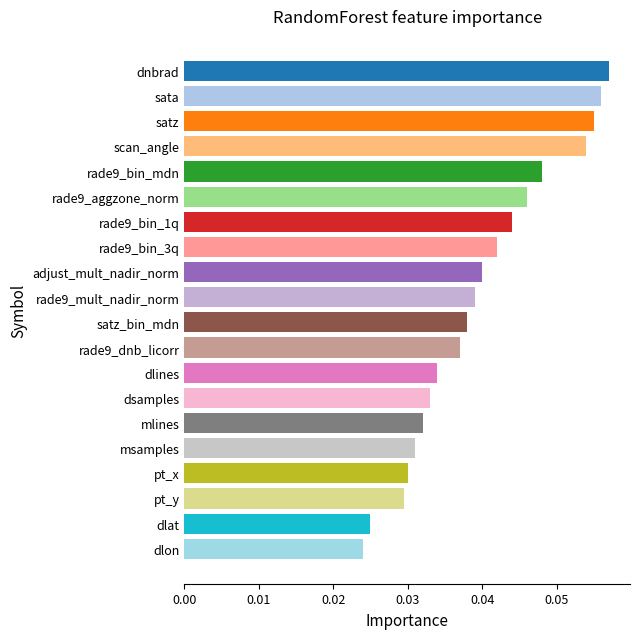

The value at rade9_bin_3q is 0.1. True or false?

False